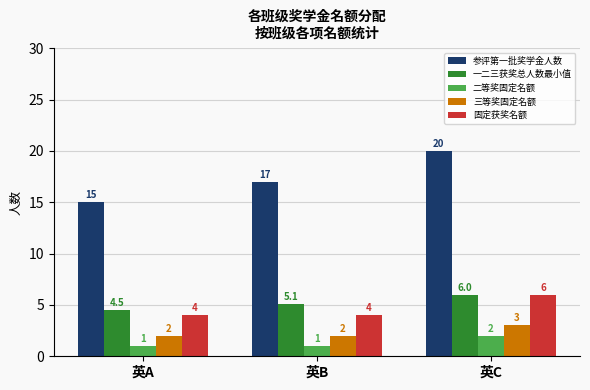

The 参评第一批奖学金人数 series shows 17.0 at 英B. True or false?

True